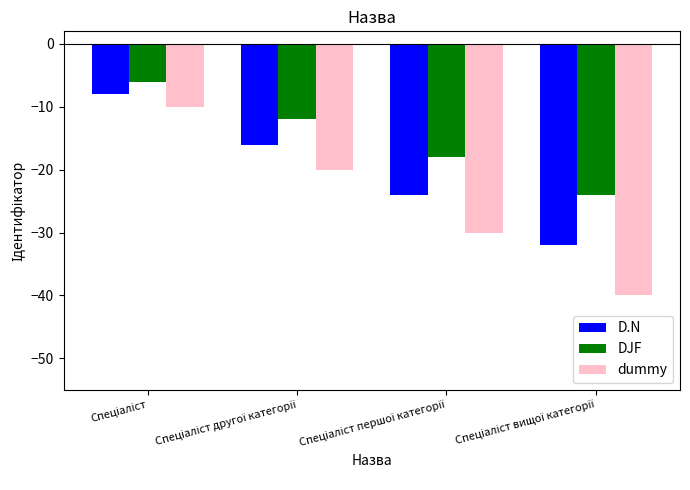

How many data points in dummy are above -20?

1